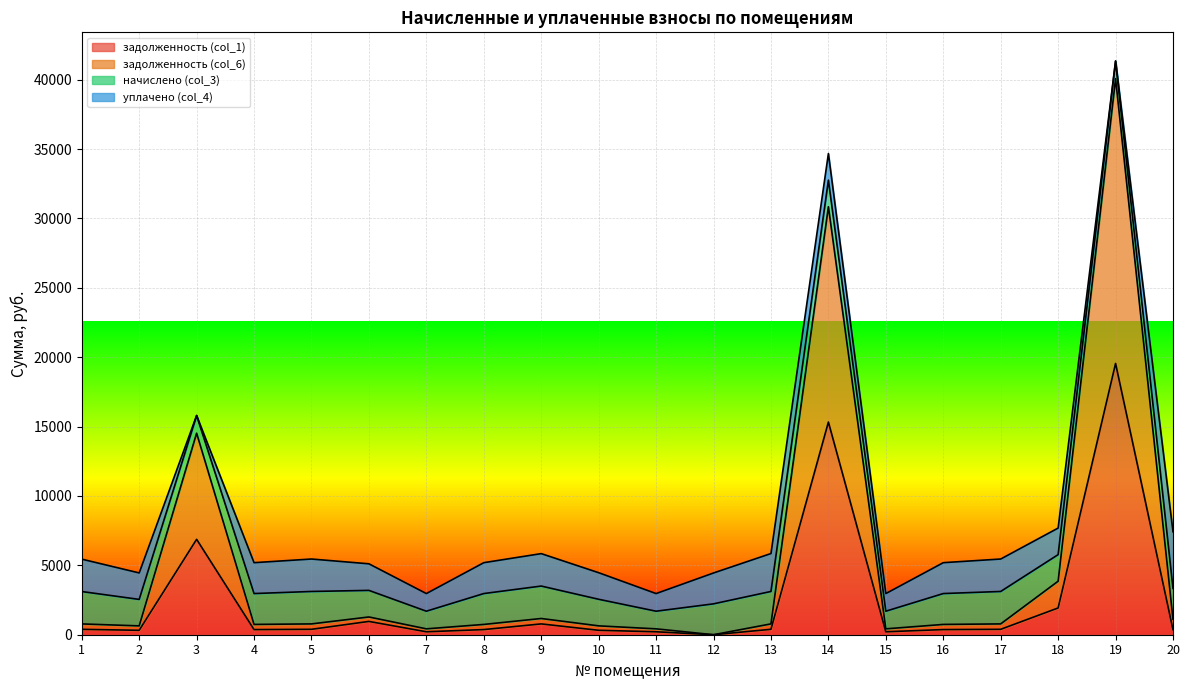

At which category is the sum across all series the highest?

19